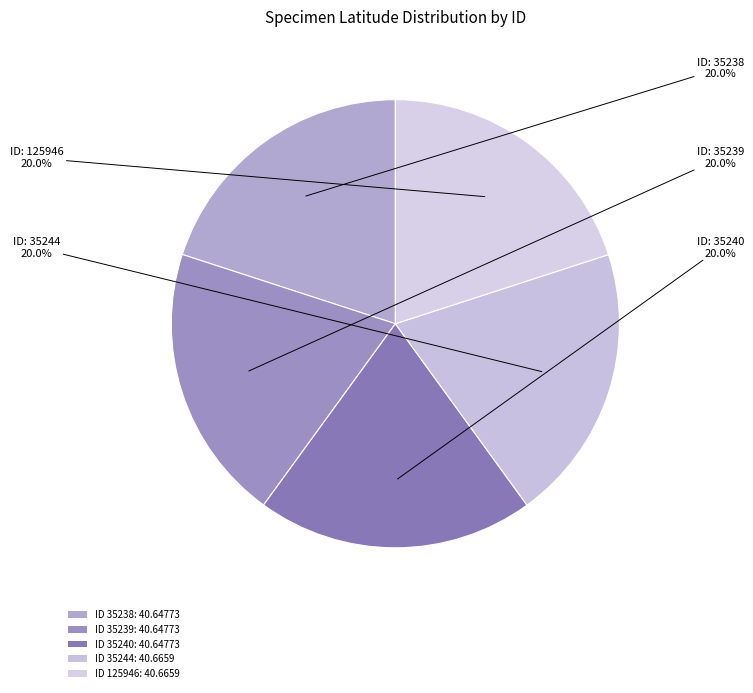

Which category has the smallest portion of the pie?

35238